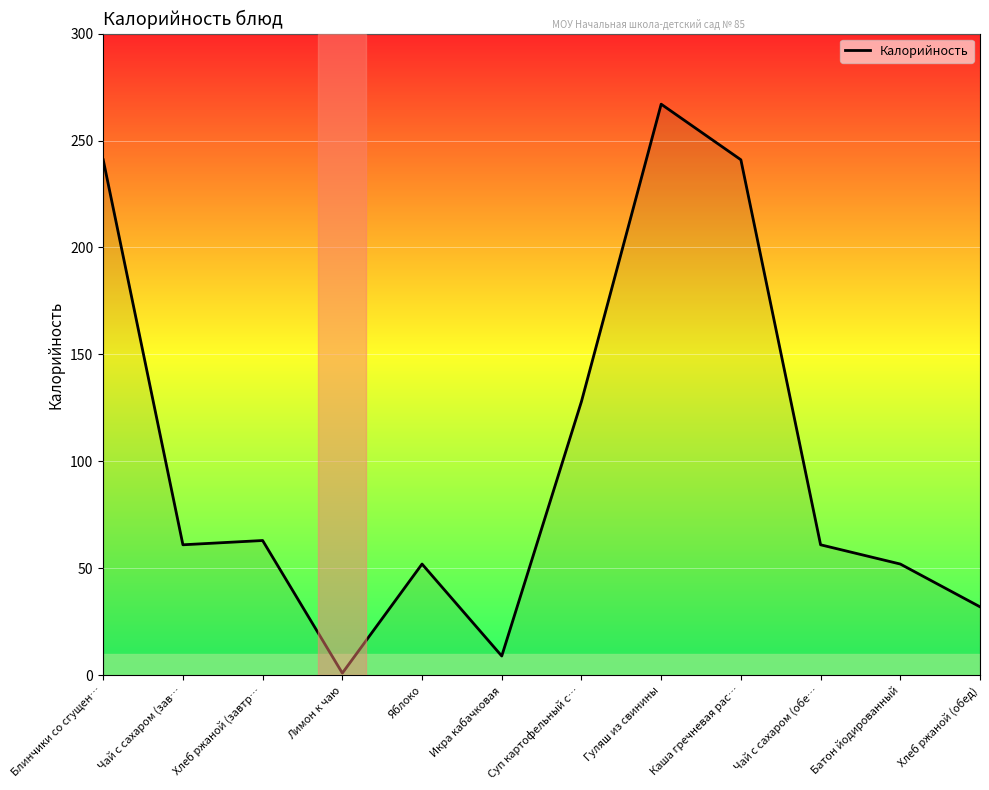

Reading right to left, extract all data points from this chart.

32	52	61	241	267	128	9	52	1	63	61	241